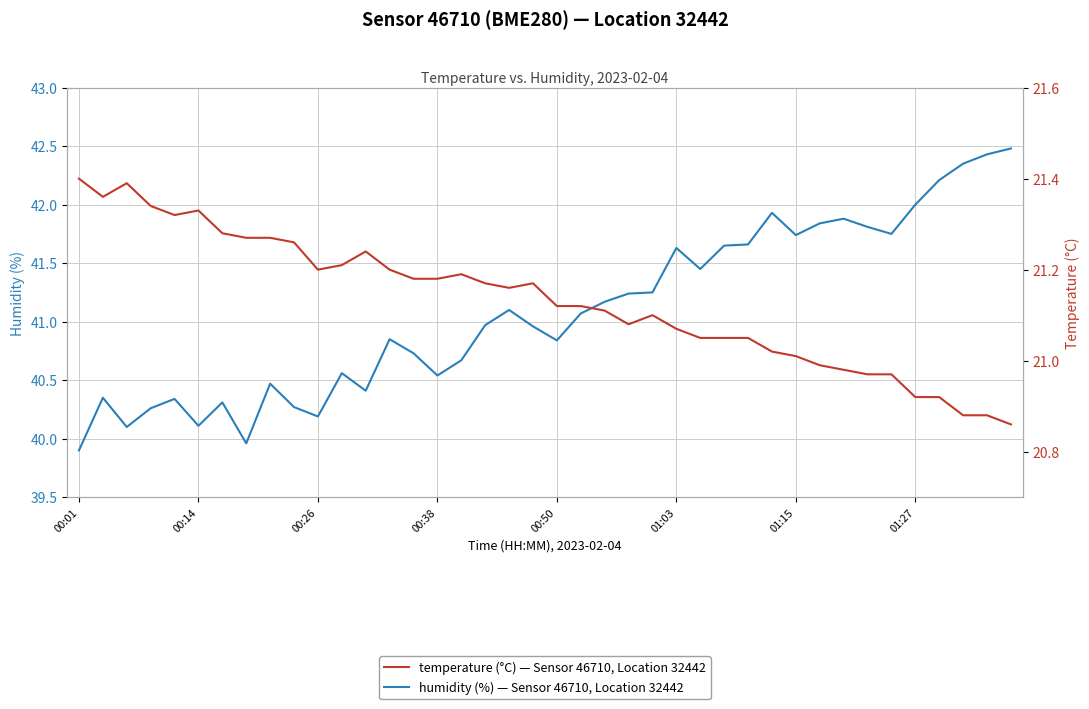

What is the value of the humidity point at the 14th from the left?

40.9